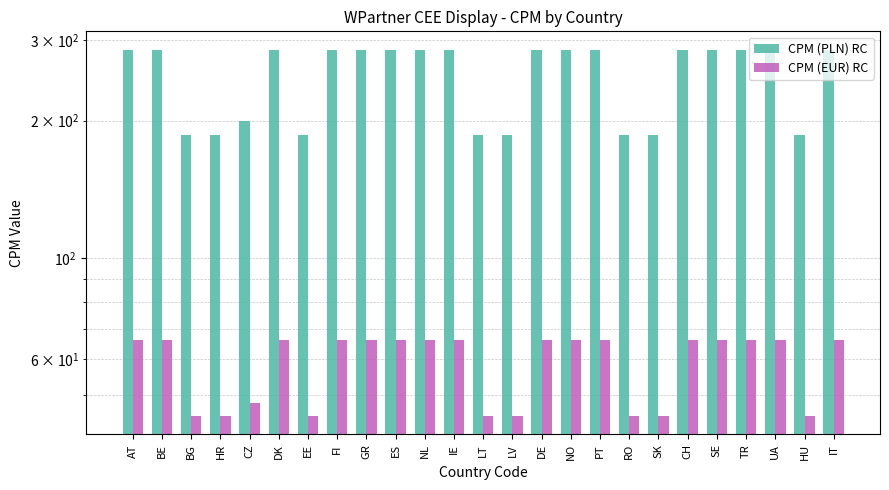

What is the smallest value displayed?

45